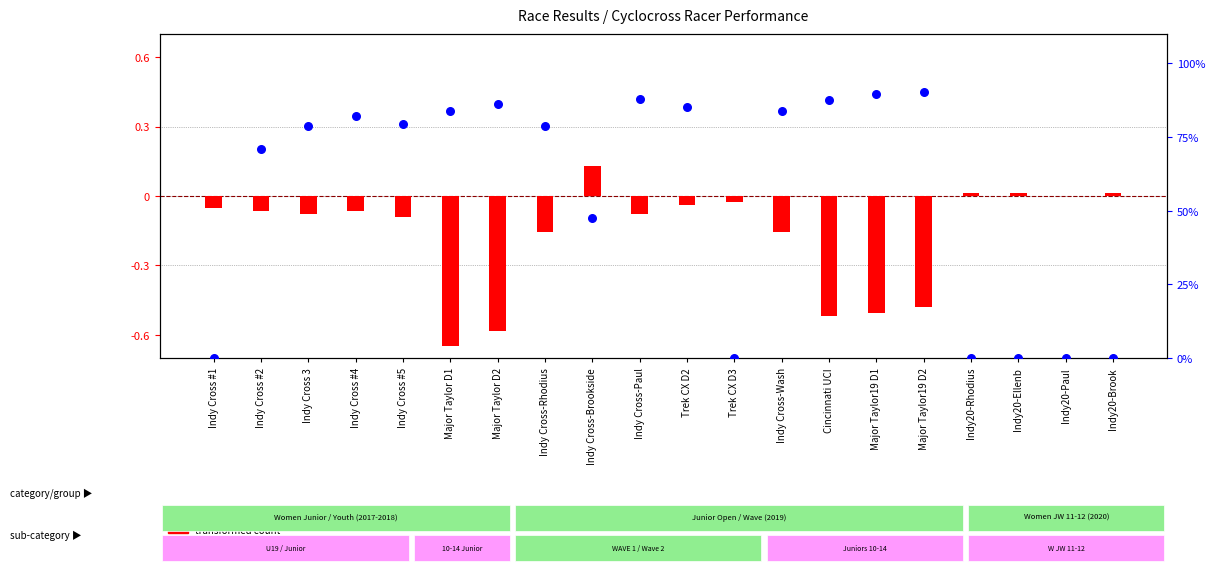

Which series contains the highest Y value?

percentile rank within the sample